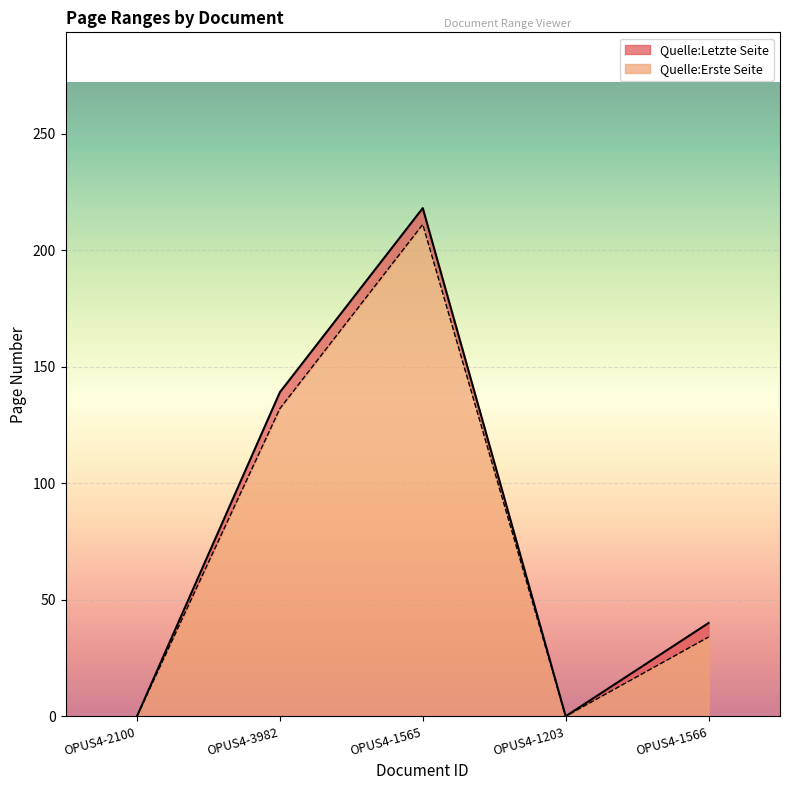

Which series changed the most between OPUS4-2100 and OPUS4-1203?

Quelle:Erste Seite